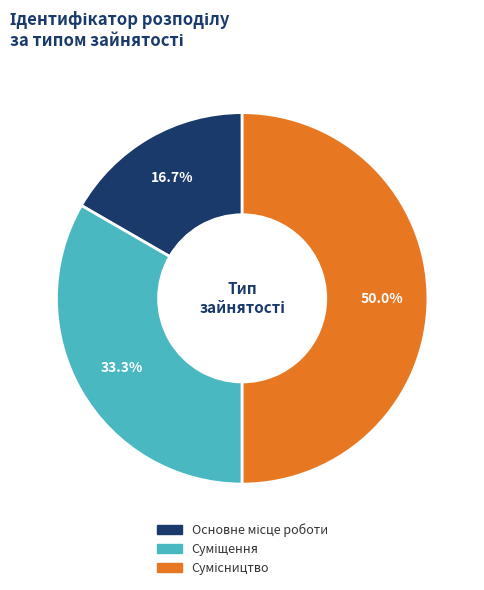

How many slices are in this pie chart?

3